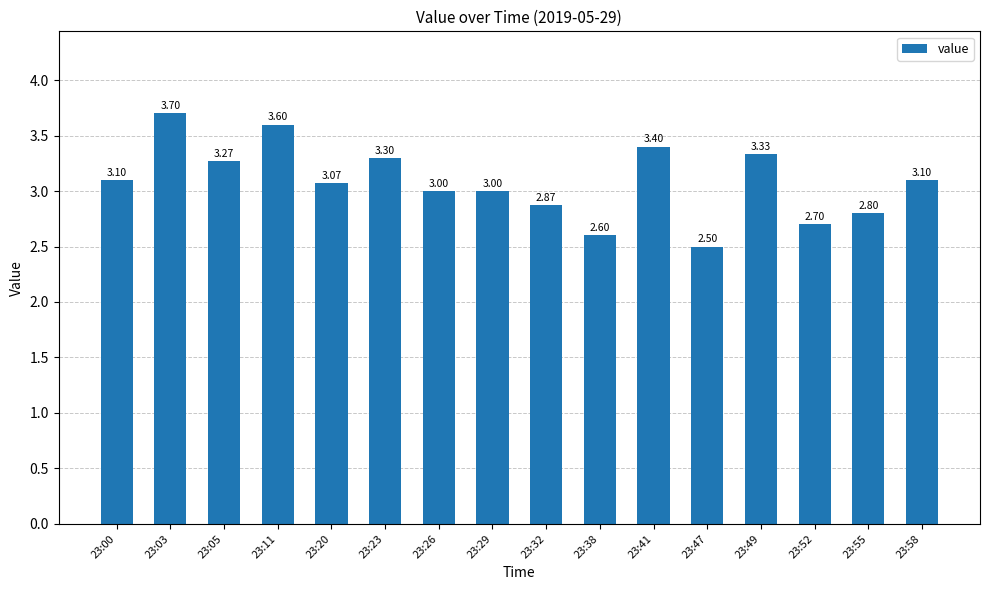

Which has a higher value, 23:52 or 23:58?

23:58